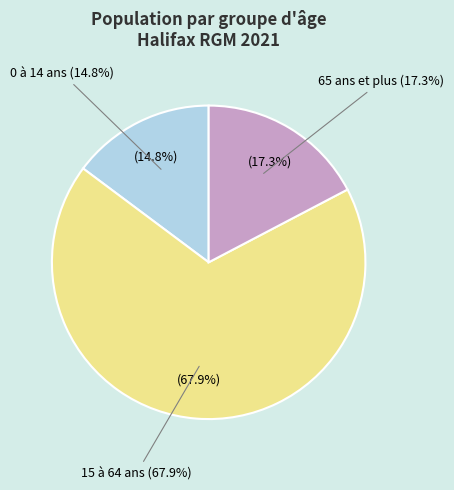

Is there any slice that represents more than half of the pie?

Yes